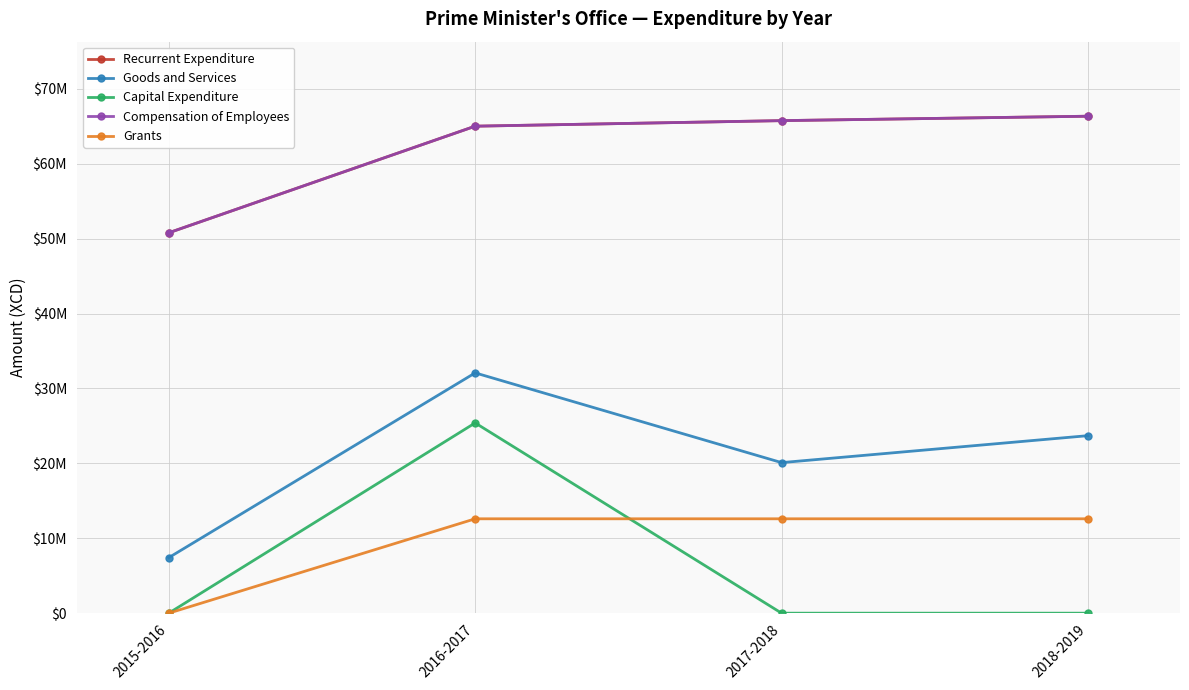

Which label corresponds to the largest value in the chart?

2018-2019